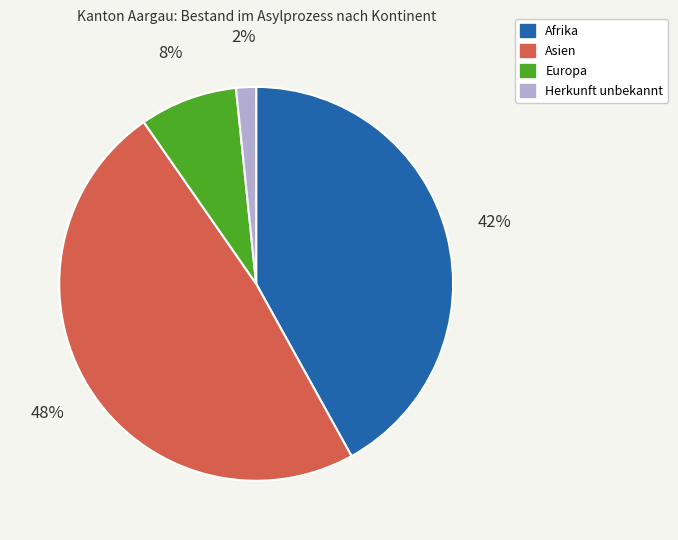

The Europa slice represents 22% of the pie. True or false?

False